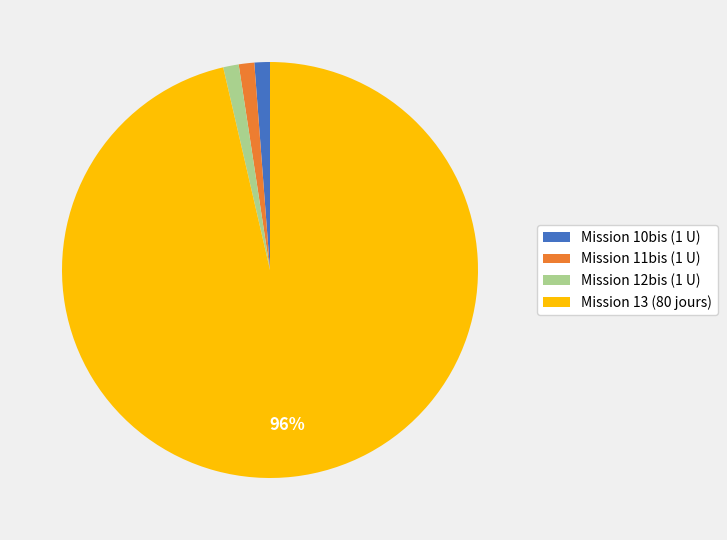

To the nearest percent, what is the average slice percentage?

25%